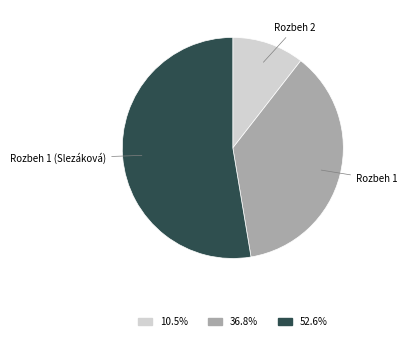

True or false: Rozbeh 1 (Slezáková) accounts for 40% of the total.

False